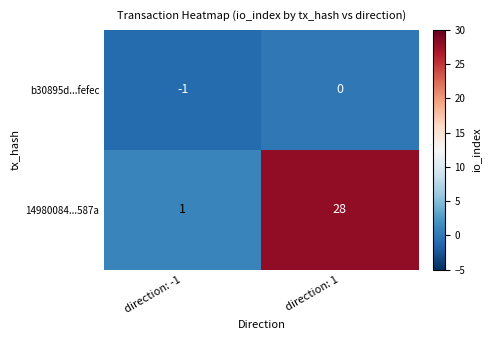

At which label is 14980084...587a closest to 14?

direction: -1